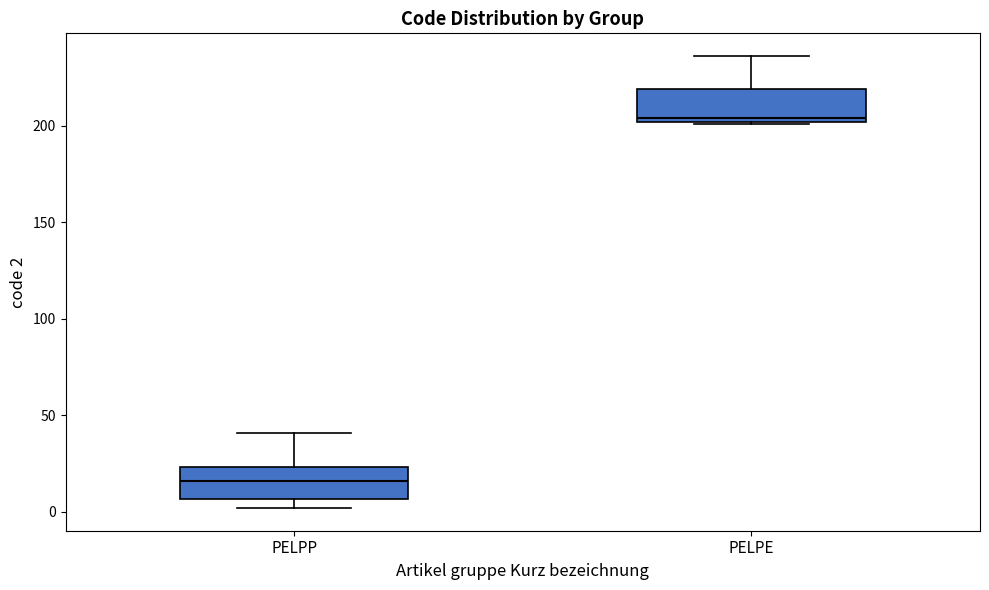

Reading left to right, transcribe this box plot: for each box, give where its median line is, the range the box spans, and where its two whiskers end, as read against the y-axis. The values are not printed on the chart, so give them approximately, as read against the axis.

PELPP: median 15, box 5 to 25, whiskers 0 to 40
PELPE: median 205, box 200 to 220, whiskers 200 to 235